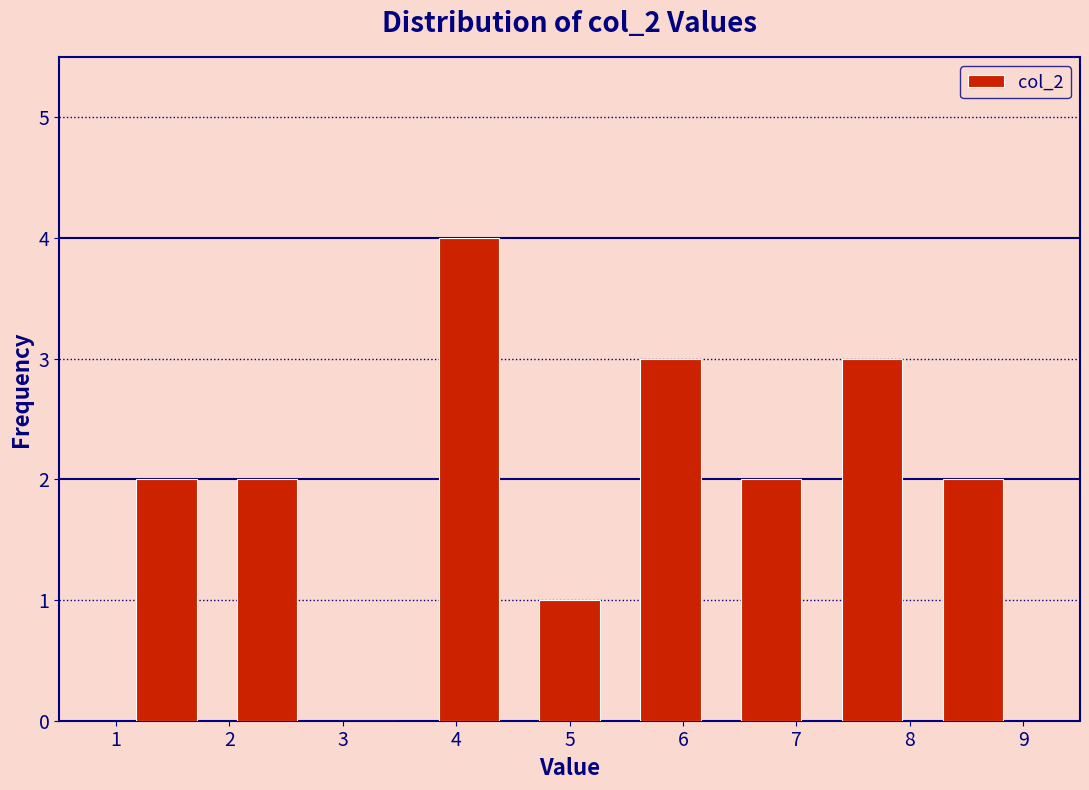

How tall is the bar that spans 5.4 to 6.3 on the x-axis? Neither the bar edges nor the heights are printed on the chart, so give them approximately, as read against the axes.

3